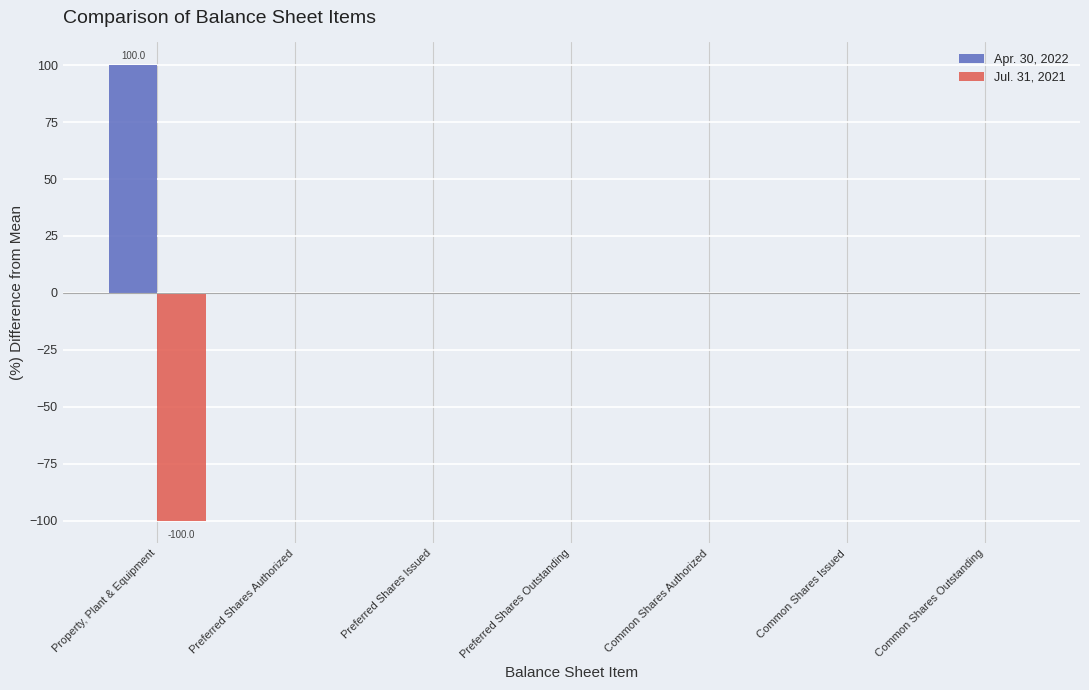

What is the highest value of the Apr. 30, 2022 series?

100